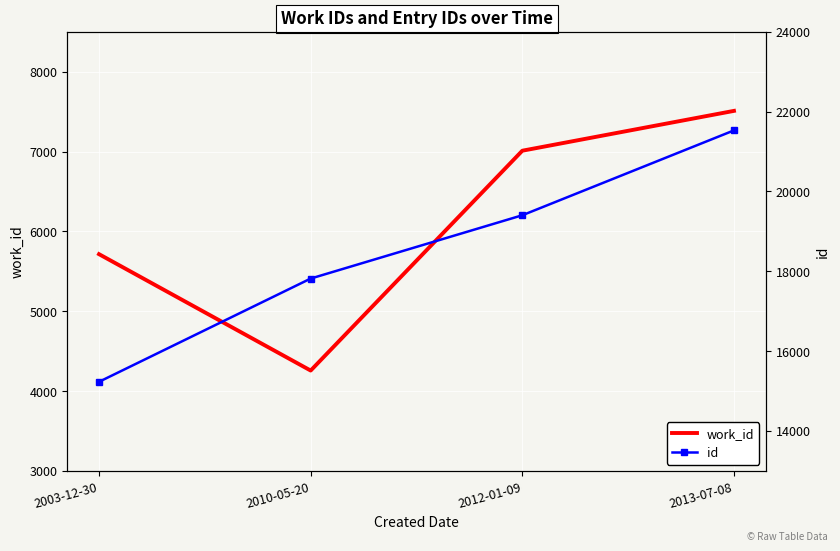

How many series are shown in this chart?

2